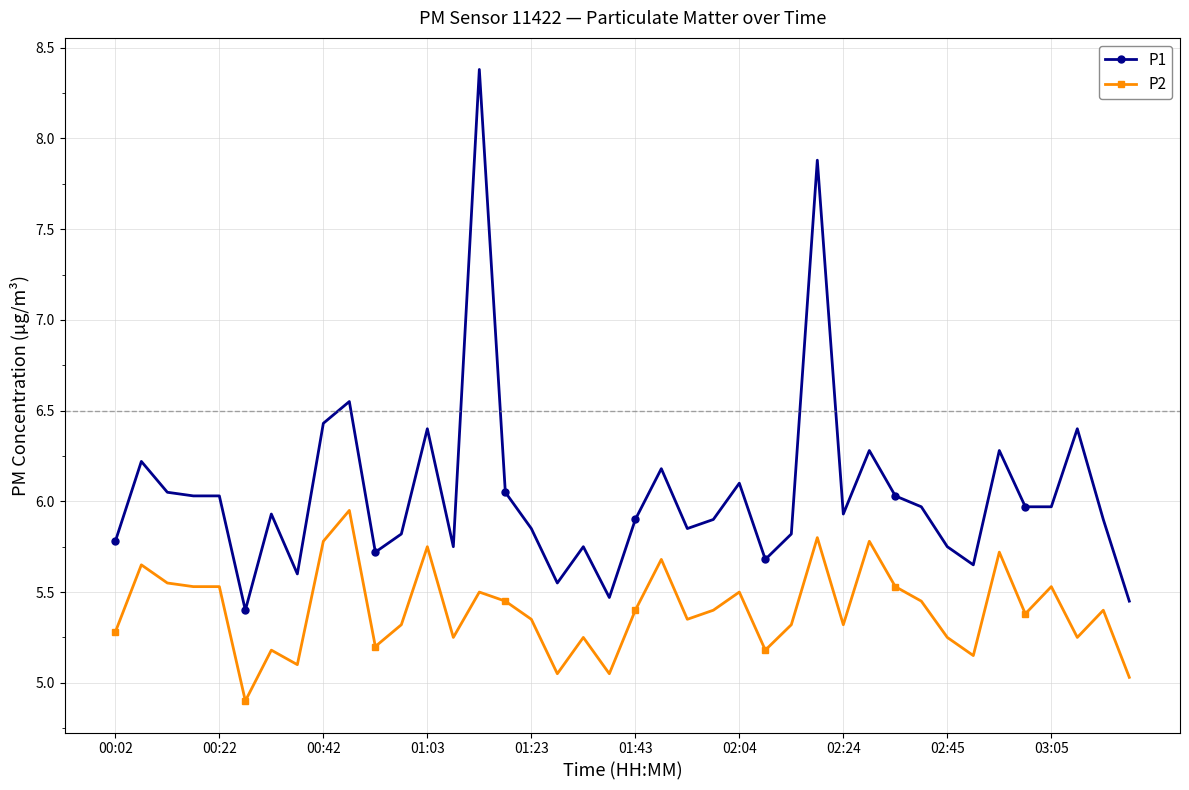

Which series has the widest spread of values?

P1